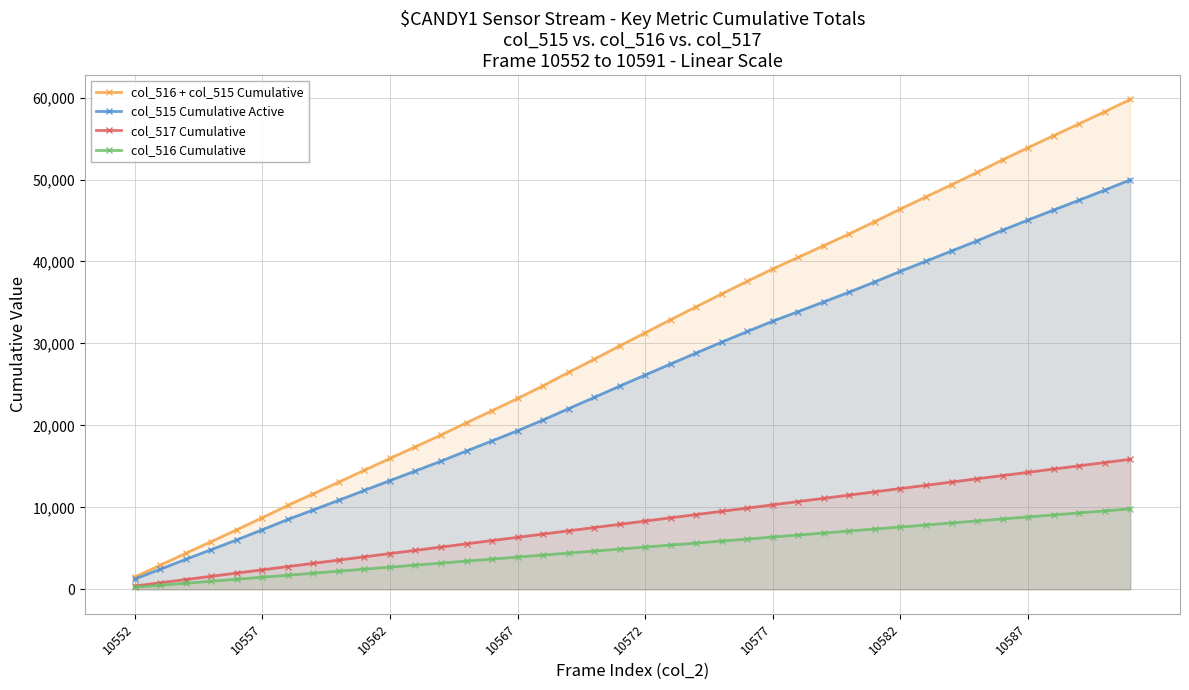

What is the difference between the maximum and minimum values in the col_517 Cumulative series?

15465